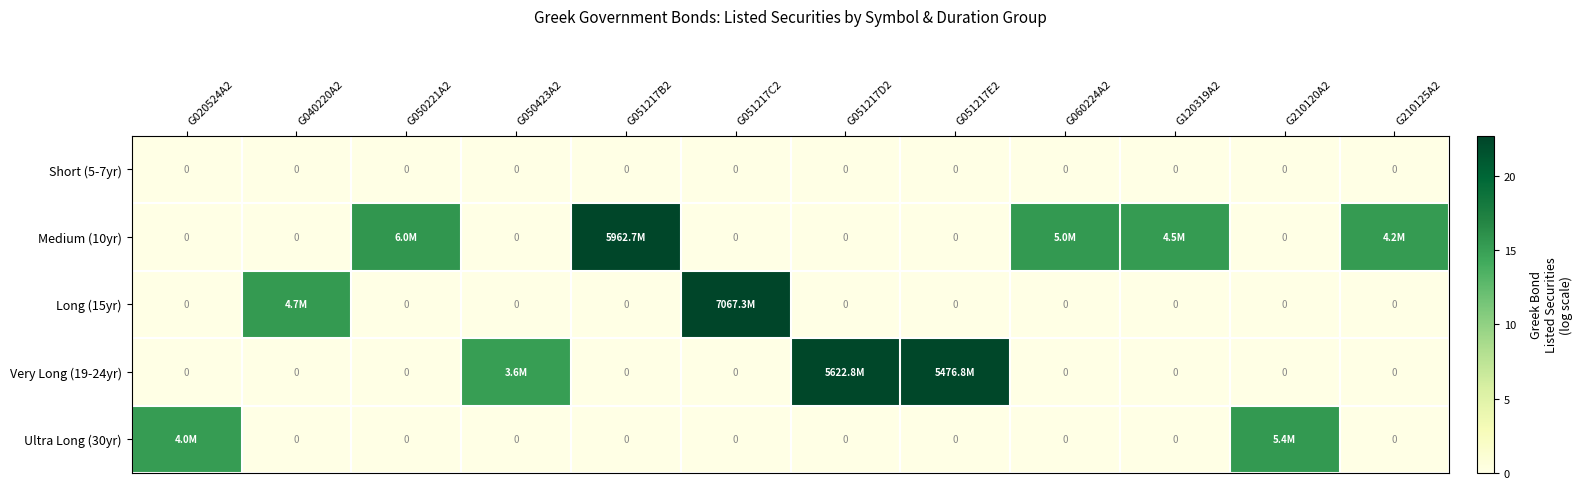

Between G051217E2 and G050423A2, which is larger?

G051217E2